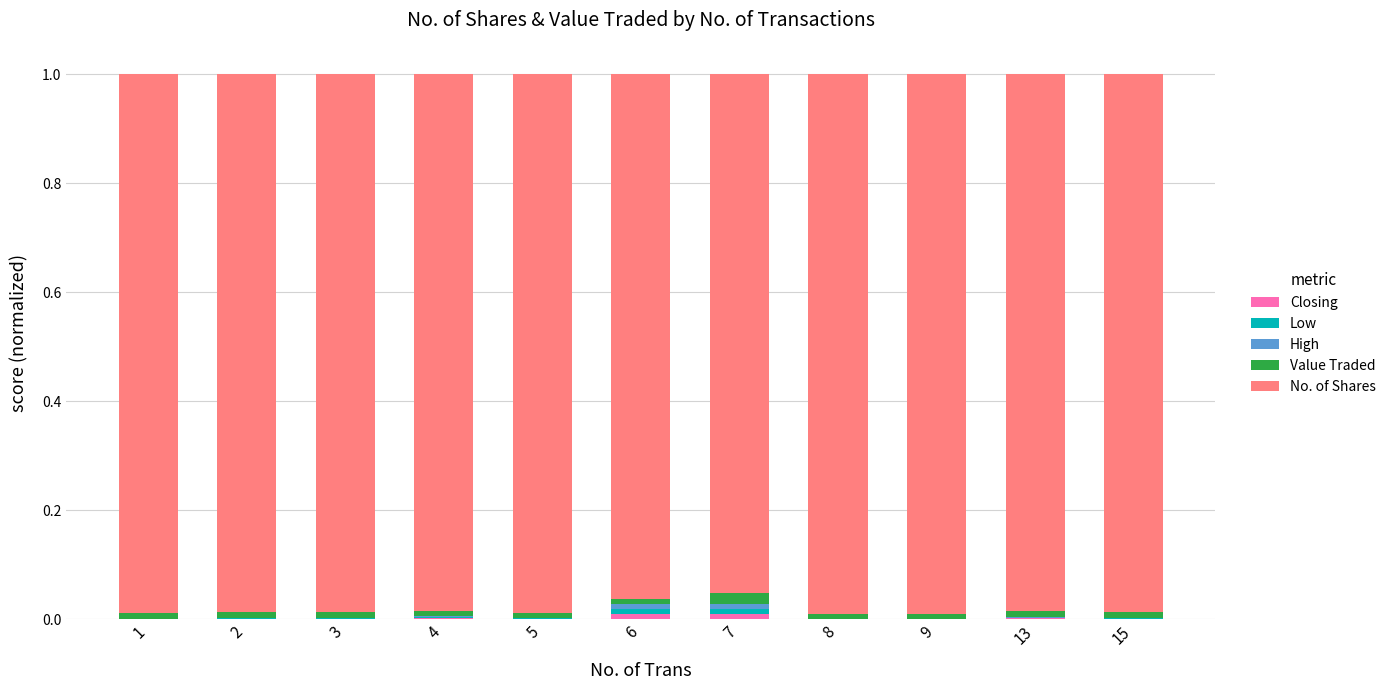

Rank the categories by Low value from highest to lowest.

7, 6, 4, 13, 15, 2, 3, 5, 1, 8, 9